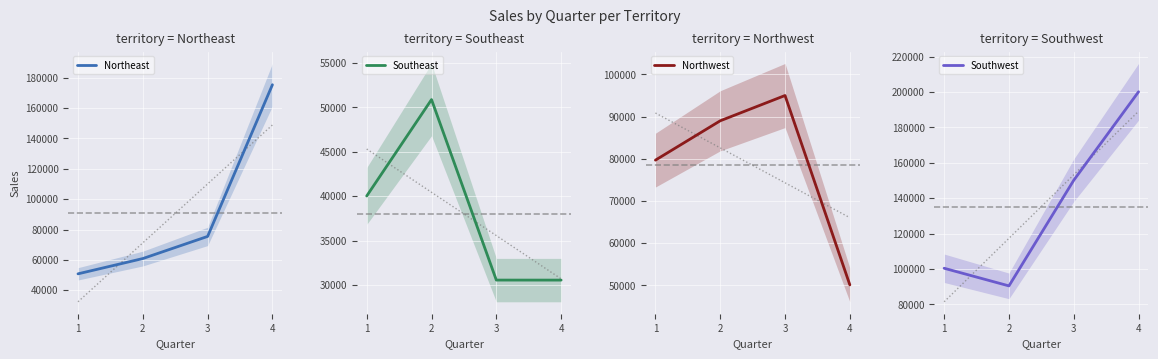

Count the number of data series in this chart.

4